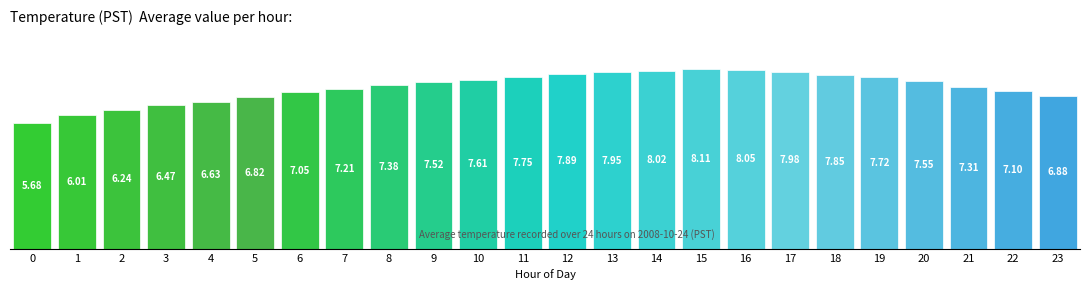

What is the difference between the maximum and minimum values?

2.4